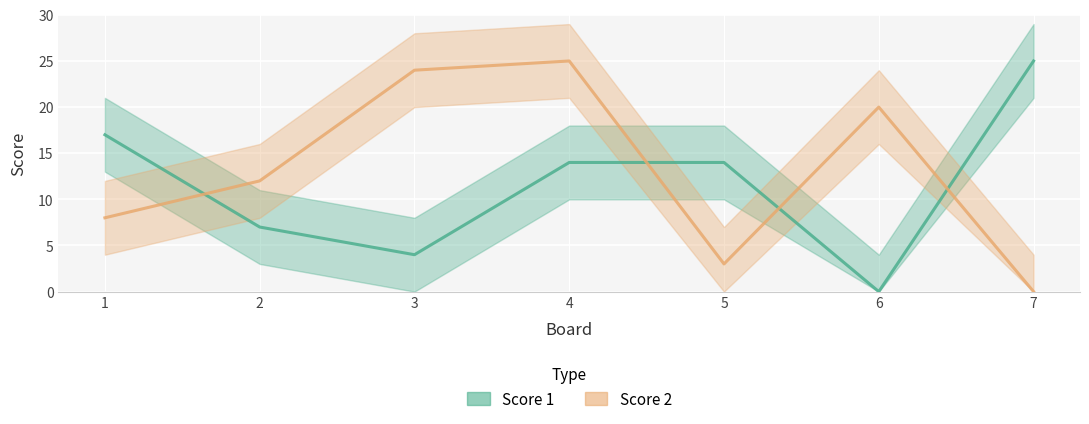

How many values in Score 2 are above zero?

6